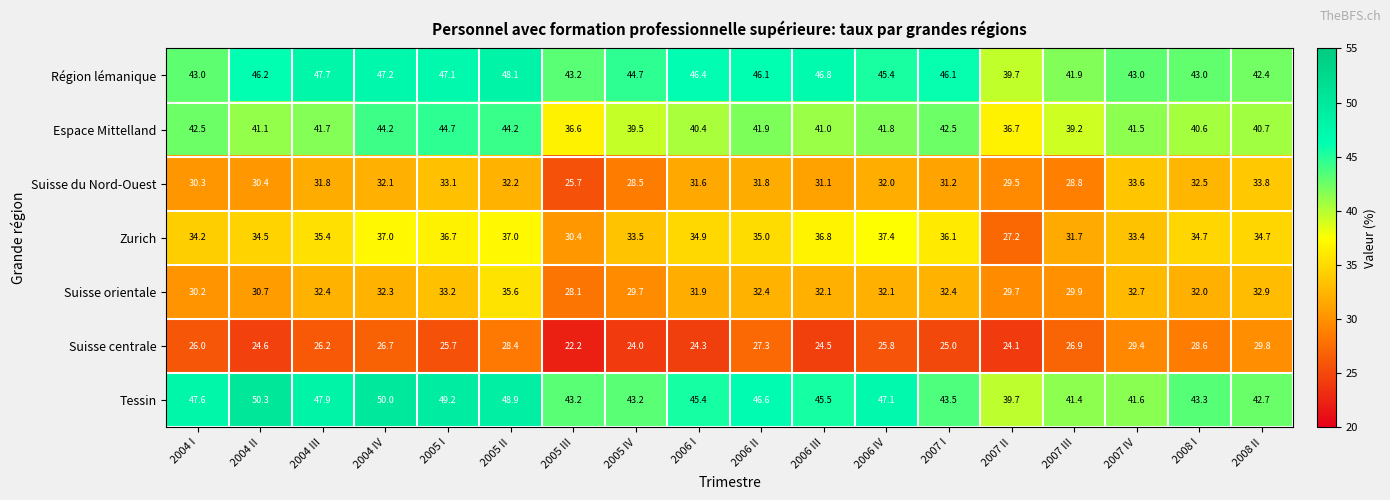

What is the difference between the maximum and minimum values in the Espace Mittelland series?

8.1